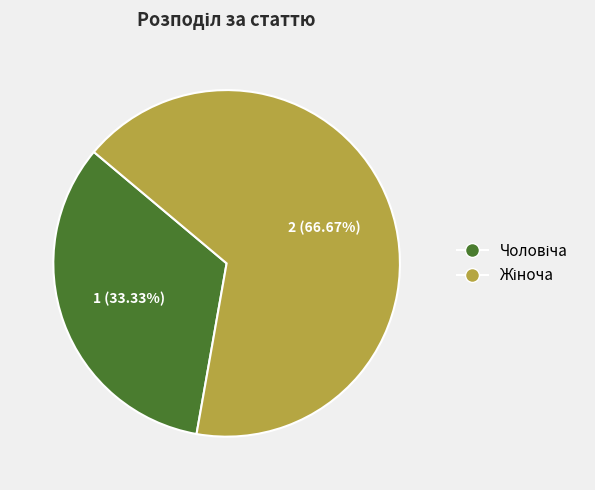

Does any single category account for the majority?

Yes